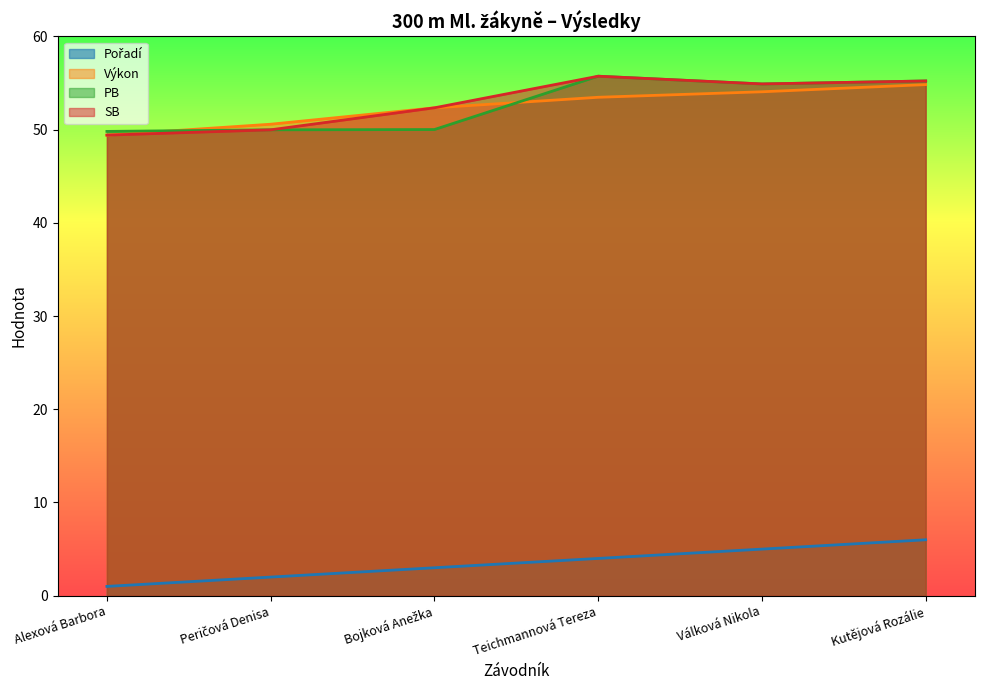

Where is PB nearest to the value 52?

Bojková Anežka